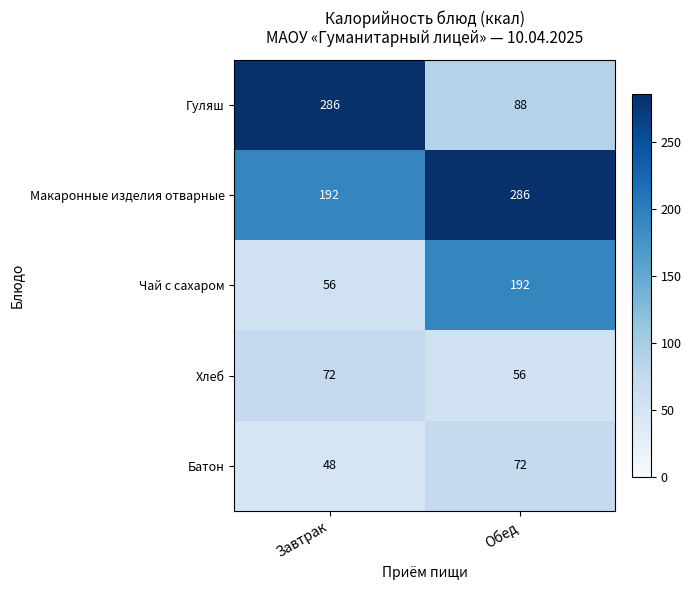

Which category has the lowest value across all series?

Завтрак